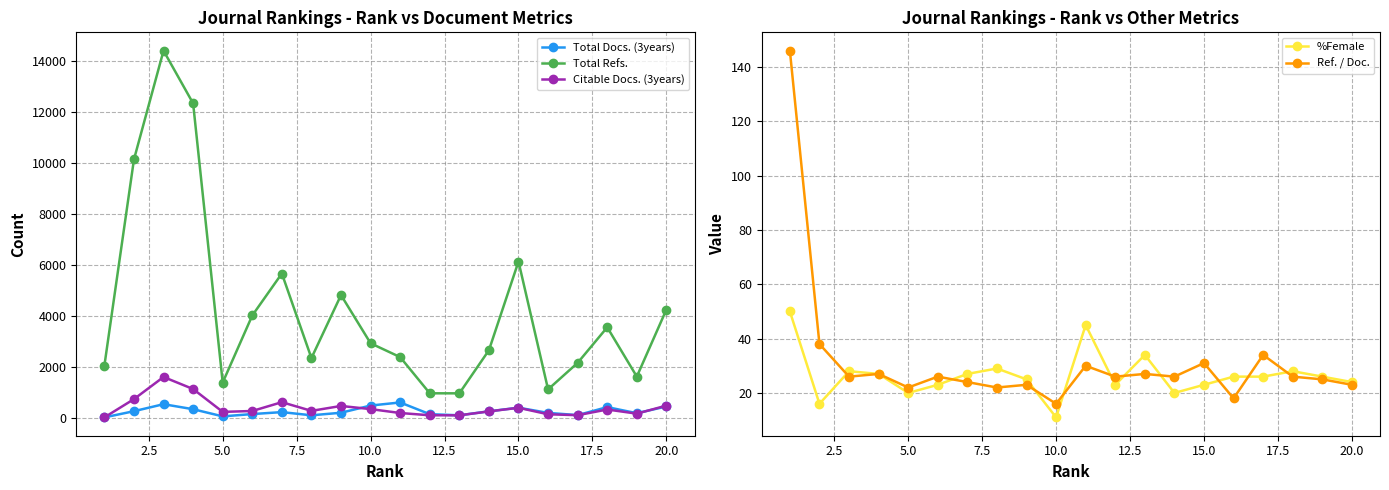

True or false: Total Refs. has more than 1 points higher than both neighbors.

True